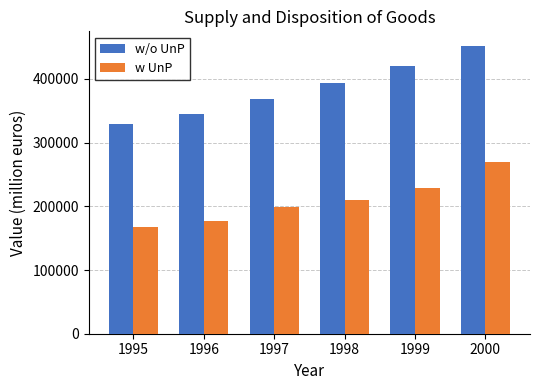

What is the difference between the maximum and minimum values in the w UnP series?

102150